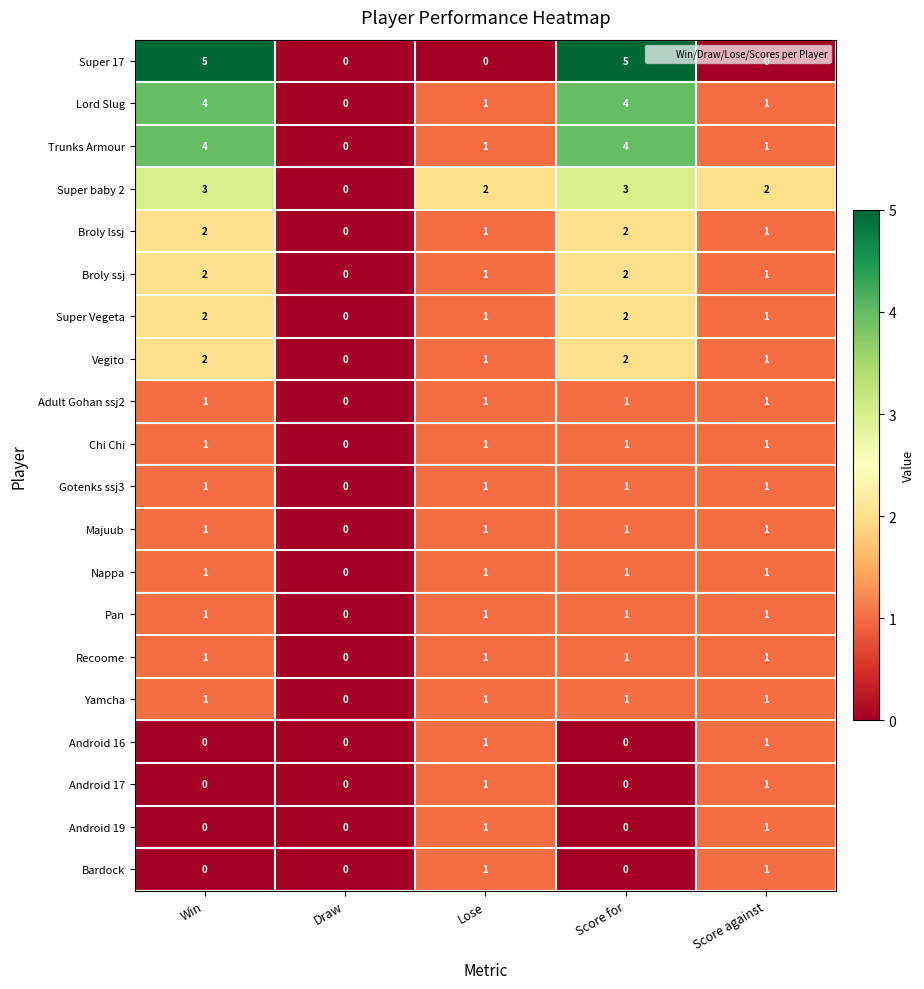

How many Majuub values are between 1 and 2?

4